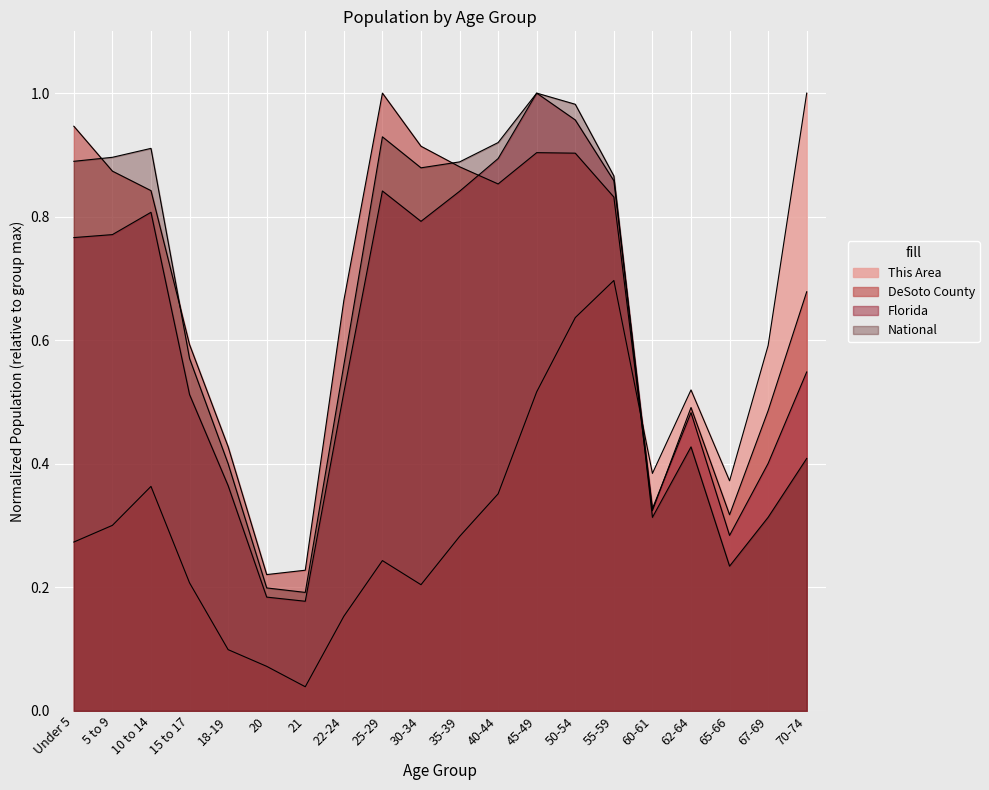

What is the total value across all series at 50-54?

3.5